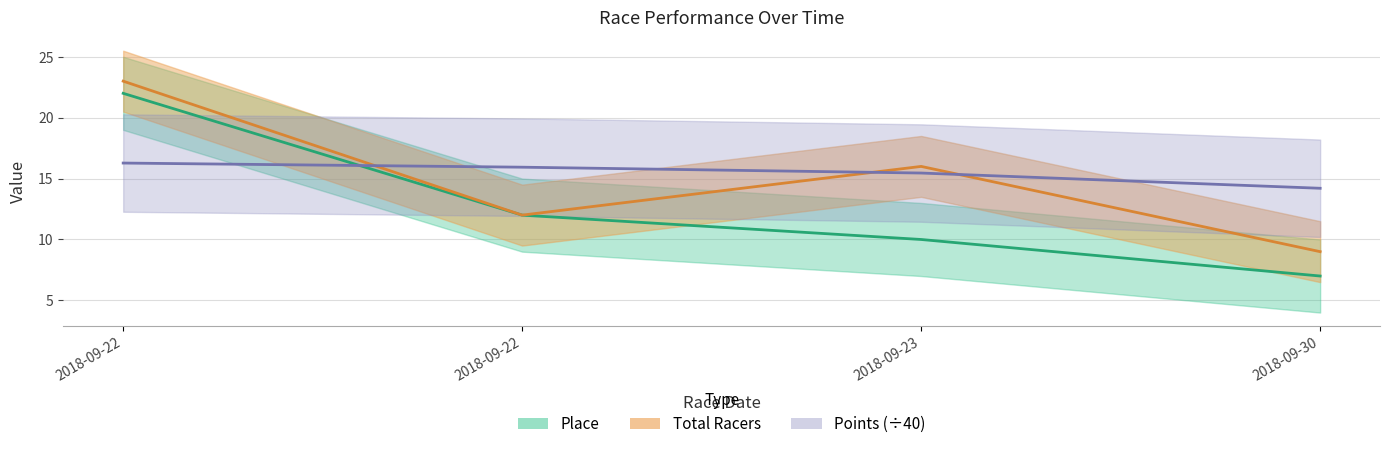

The value of Place at 2018-09-30 is 1.5. True or false?

False